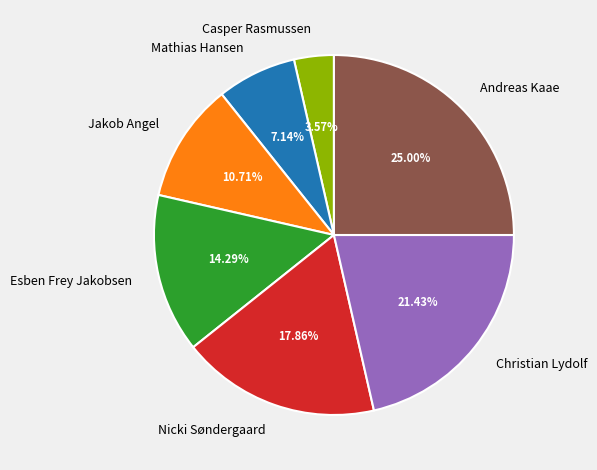

To the nearest percent, what is the combined percentage of Mathias Hansen and Esben Frey Jakobsen?

21%